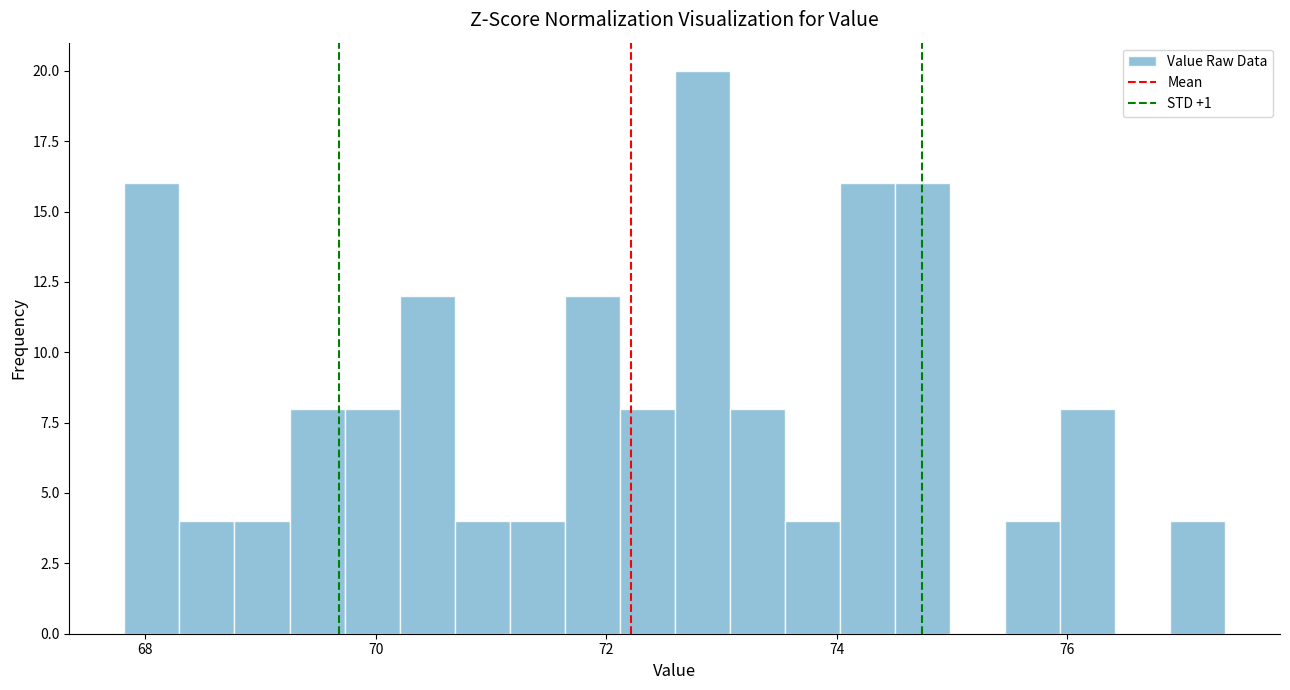

Read against the x-axis, roughly where is the centre of the tallest bar?

72.8